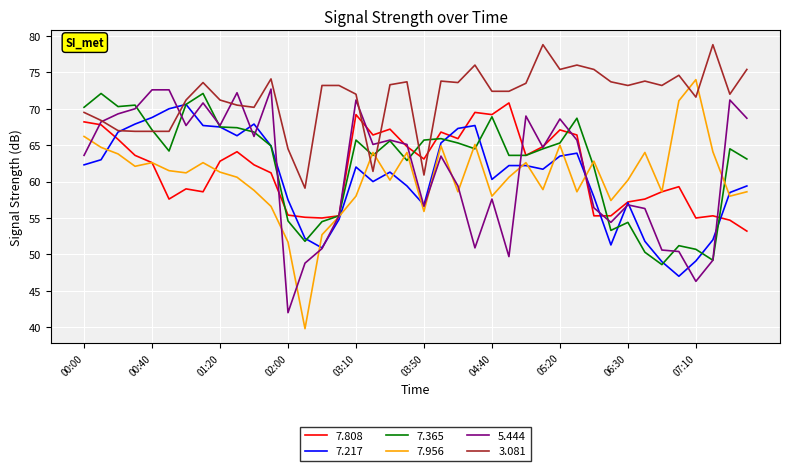

Which series has the widest spread of values?

7.956